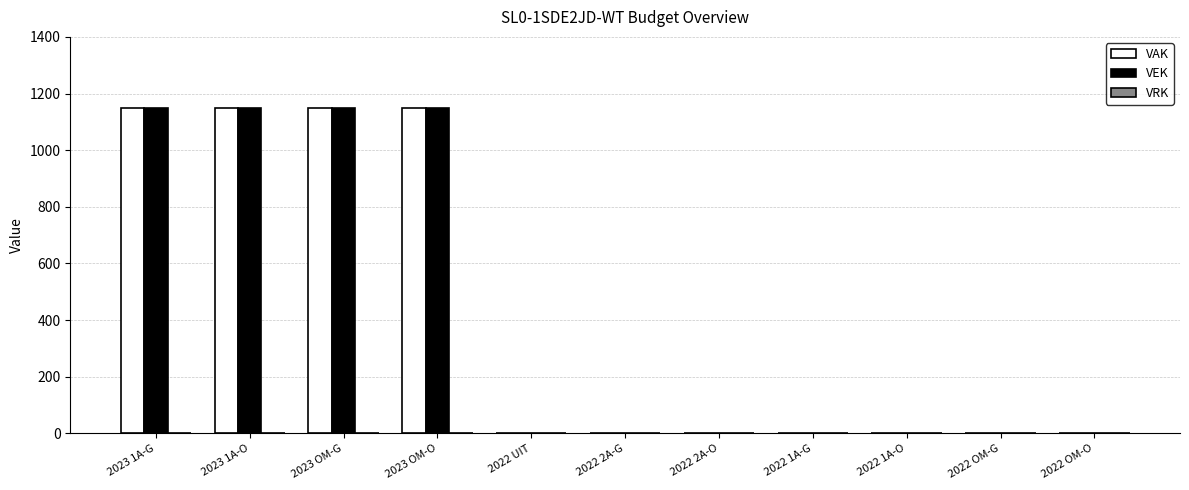

Count the number of data series in this chart.

2